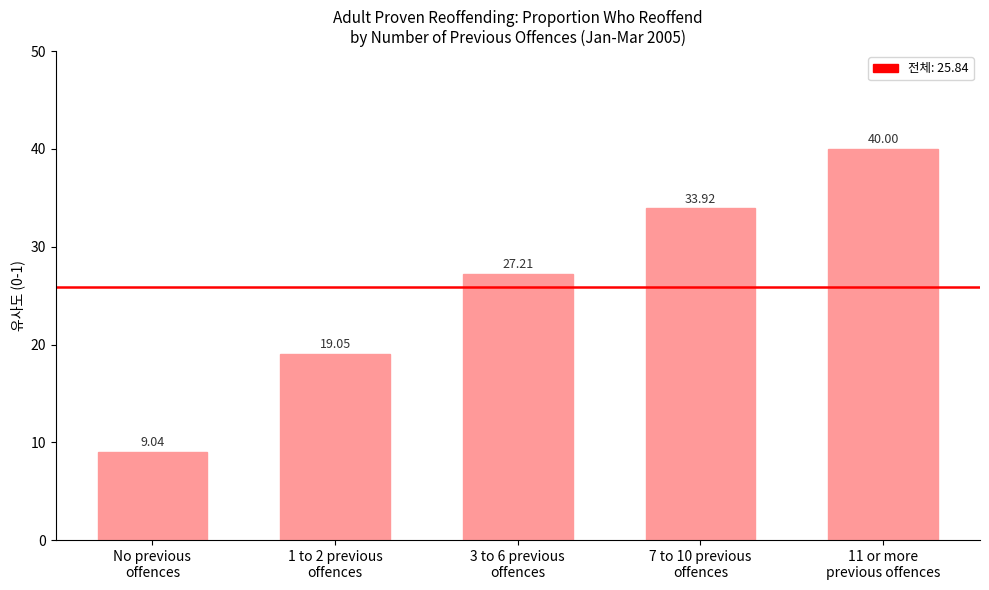

Reading left to right, list all the values displayed in this chart.

9.0	19.1	27.2	33.9	40.0